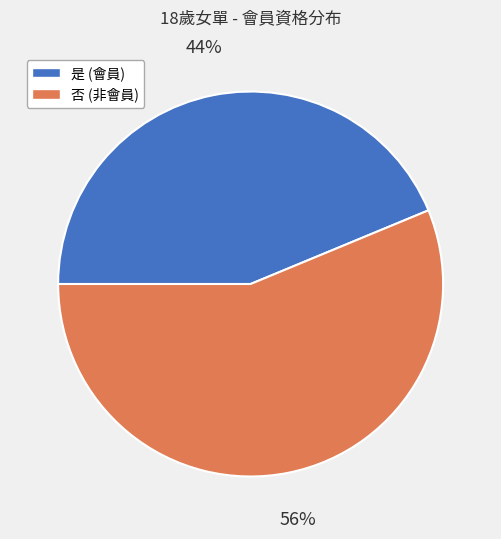

Count the number of slices in the pie.

2